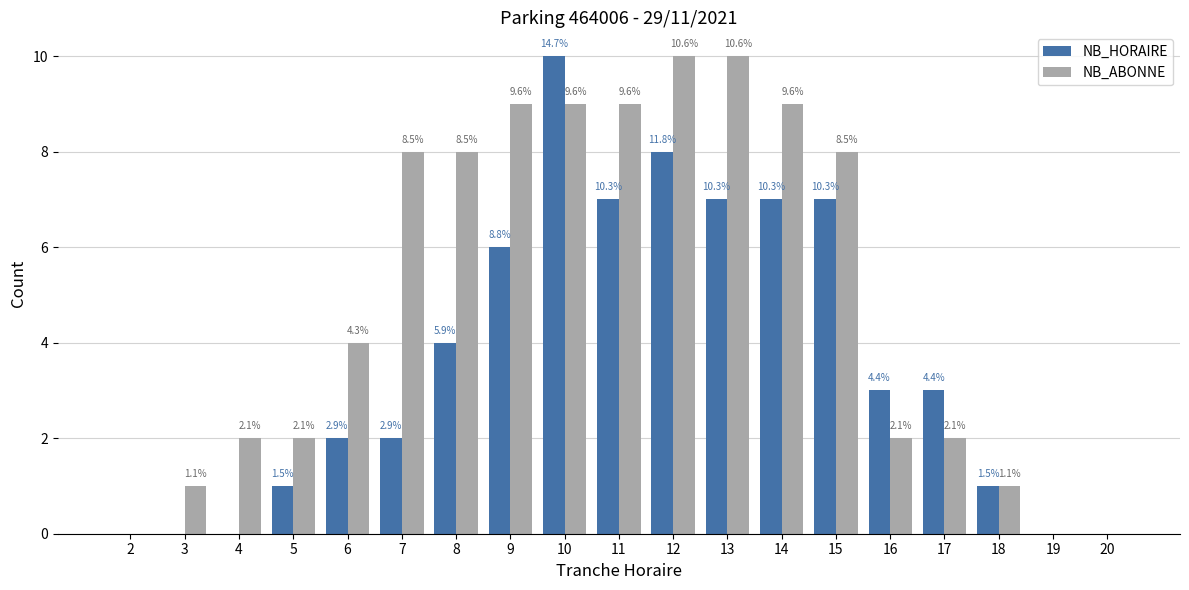

What are all the series names shown in the legend?

NB_HORAIRE, NB_ABONNE